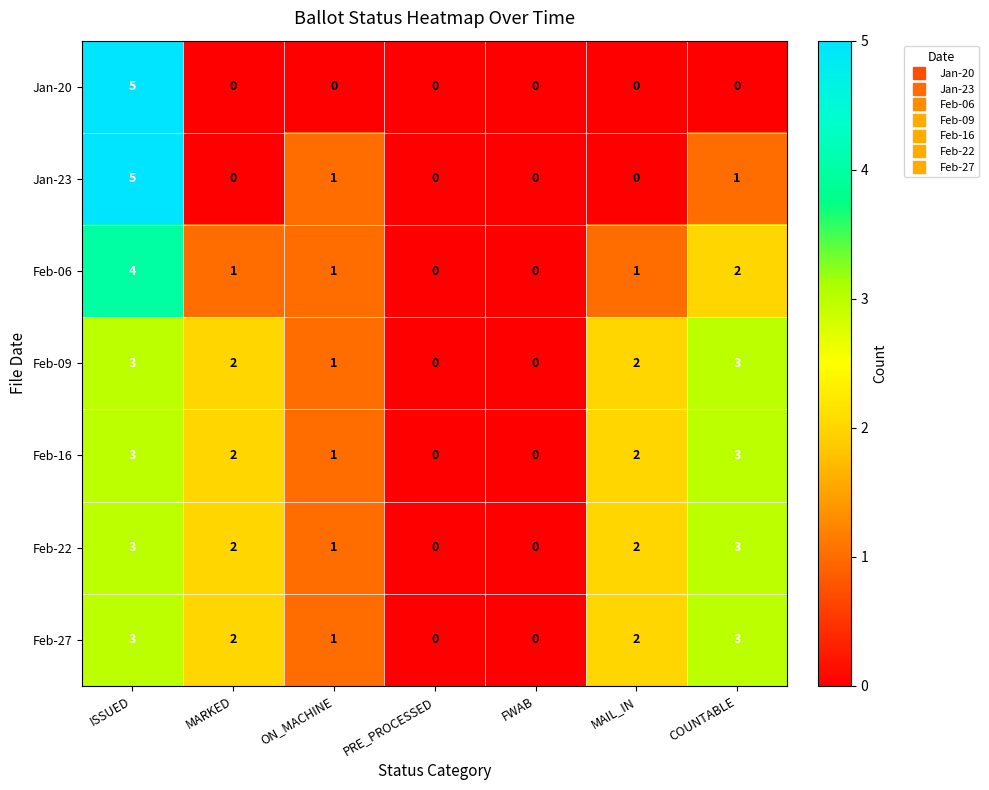

At which category does the chart reach its peak across all series?

ISSUED